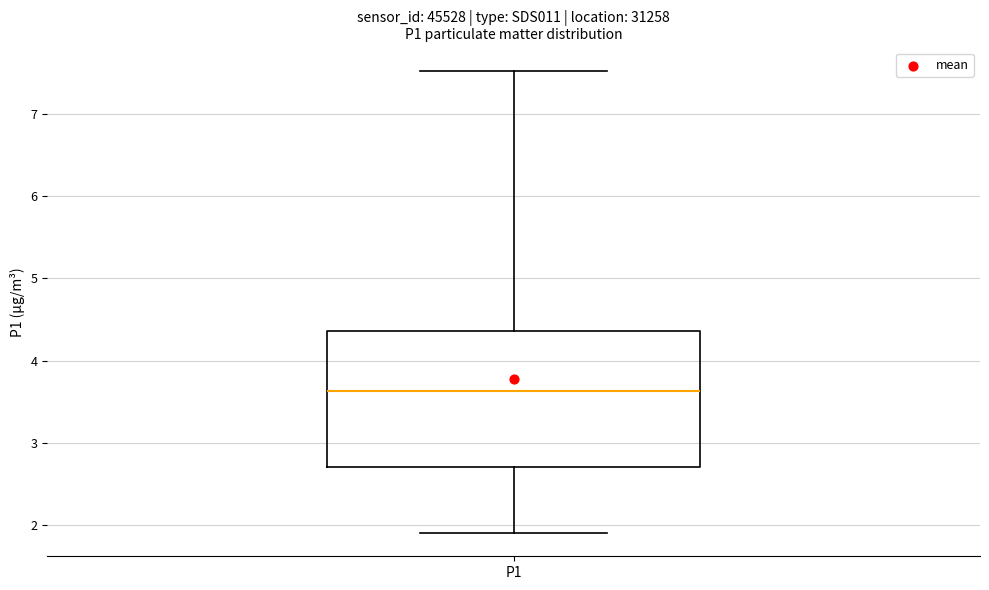

Where is the upper edge of the box for P1 on the y-axis? The values are not printed on the chart, so give them approximately, as read against the axis.

4.4